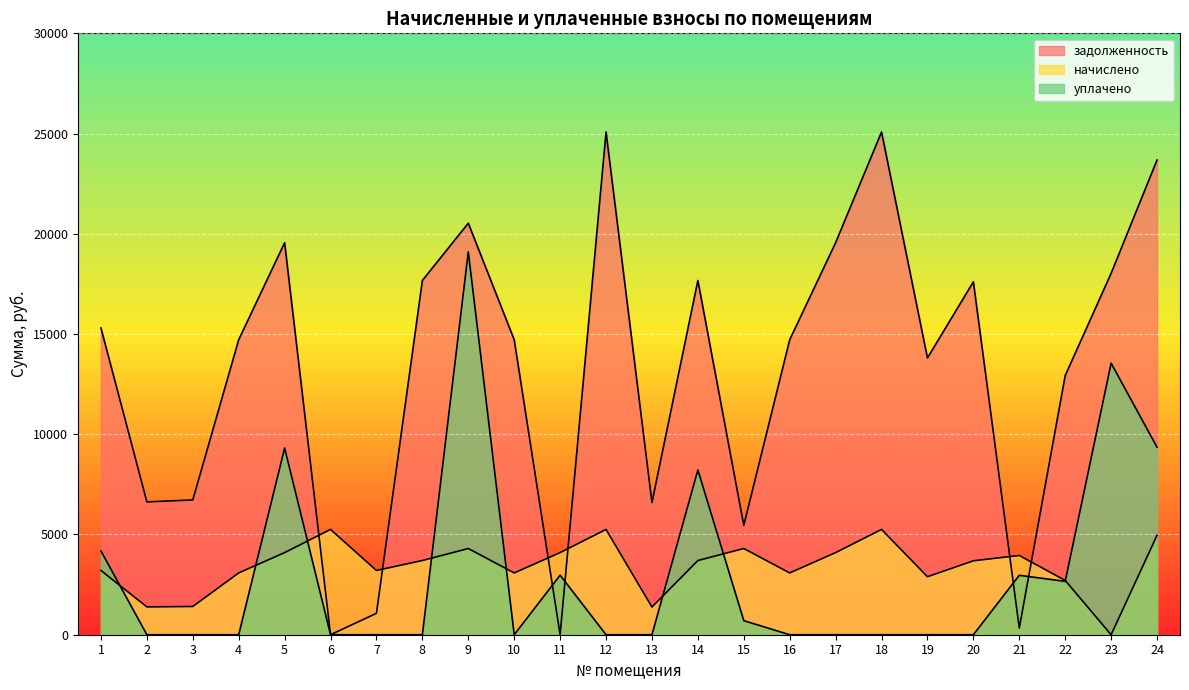

After their last crossing, which series has the higher values: задолженность or уплачено?

задолженность